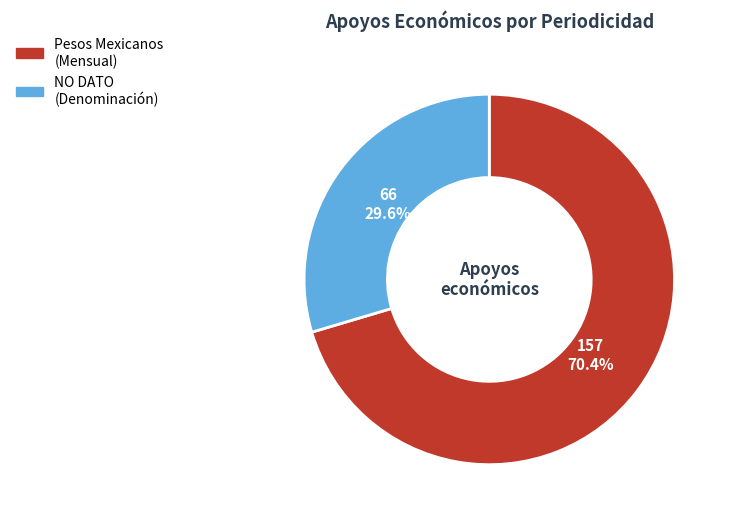

Does any single category account for the majority?

Yes